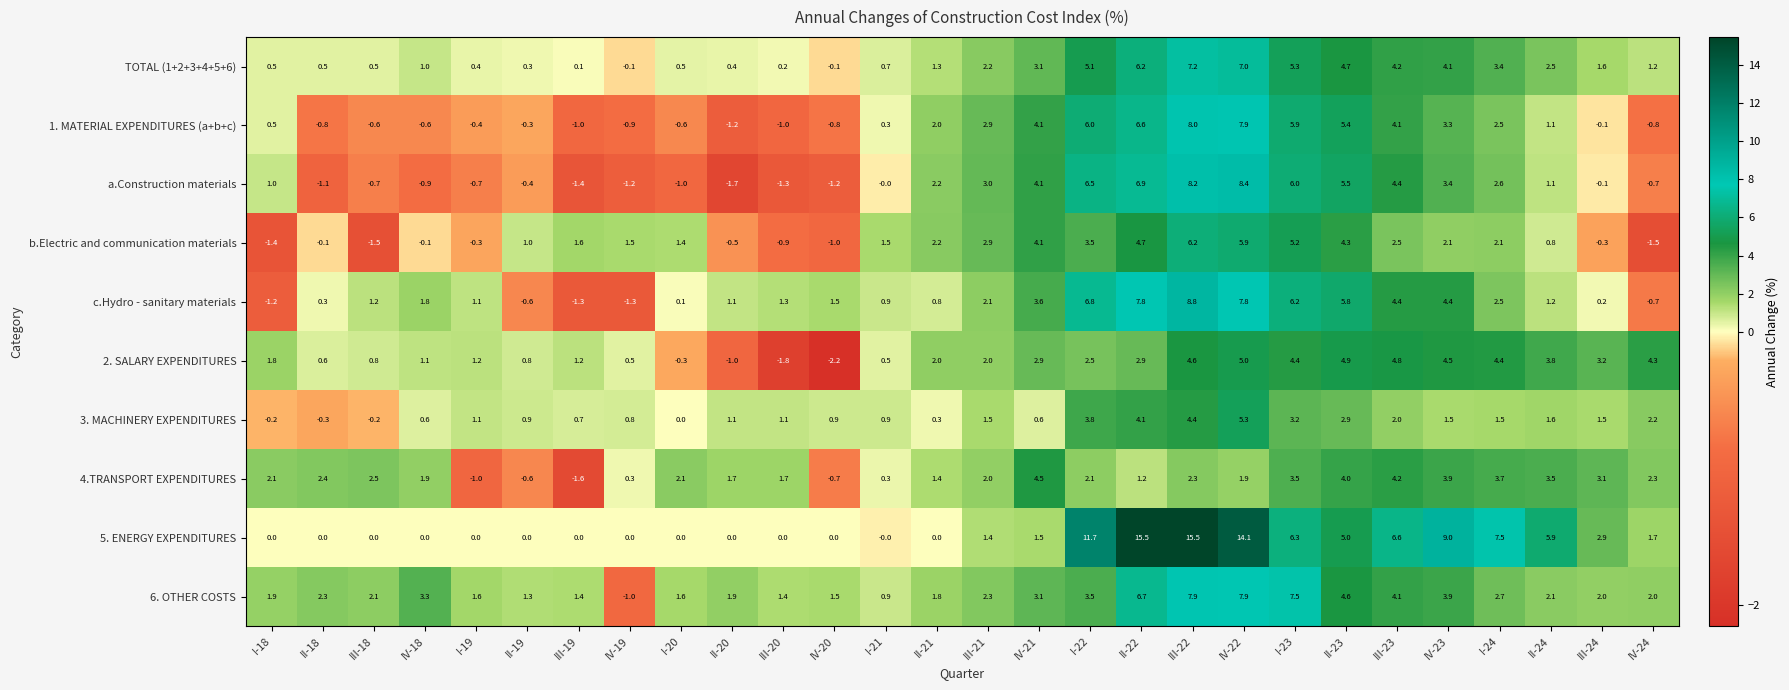

List the series in order of their peak value, highest first.

5. ENERGY EXPENDITURES, c.Hydro - sanitary materials, a.Construction materials, 1. MATERIAL EXPENDITURES (a+b+c), 6. OTHER COSTS, TOTAL (1+2+3+4+5+6), b.Electric and communication materials, 3. MACHINERY EXPENDITURES, 2. SALARY EXPENDITURES, 4.TRANSPORT EXPENDITURES